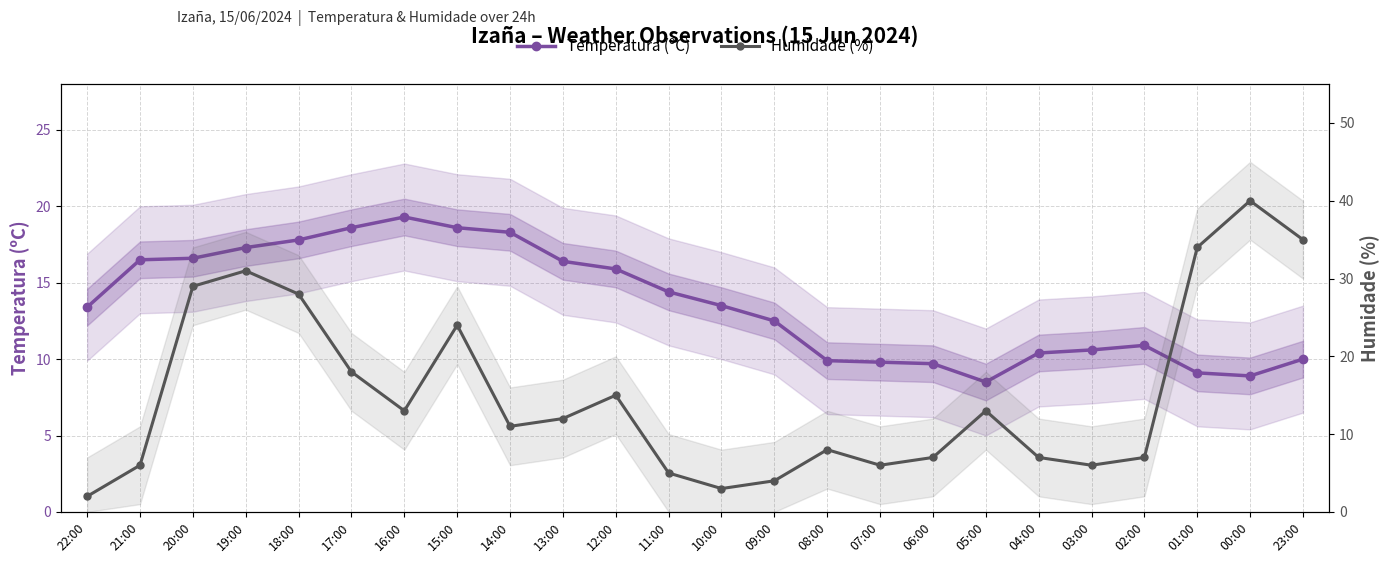

Reading left to right, transcribe all the data shown in this chart.

Temperatura (ºC): 22:00=13.4	21:00=16.5	20:00=16.6	19:00=17.3	18:00=17.8	17:00=18.6	16:00=19.3	15:00=18.6	14:00=18.3	13:00=16.4	12:00=15.9	11:00=14.4	10:00=13.5	09:00=12.5	08:00=9.9	07:00=9.8	06:00=9.7	05:00=8.5	04:00=10.4	03:00=10.6	02:00=10.9	01:00=9.1	00:00=8.9	23:00=10.0
Humidade (%): 22:00=2.0	21:00=6.0	20:00=29.0	19:00=31.0	18:00=28.0	17:00=18.0	16:00=13.0	15:00=24.0	14:00=11.0	13:00=12.0	12:00=15.0	11:00=5.0	10:00=3.0	09:00=4.0	08:00=8.0	07:00=6.0	06:00=7.0	05:00=13.0	04:00=7.0	03:00=6.0	02:00=7.0	01:00=34.0	00:00=40.0	23:00=35.0